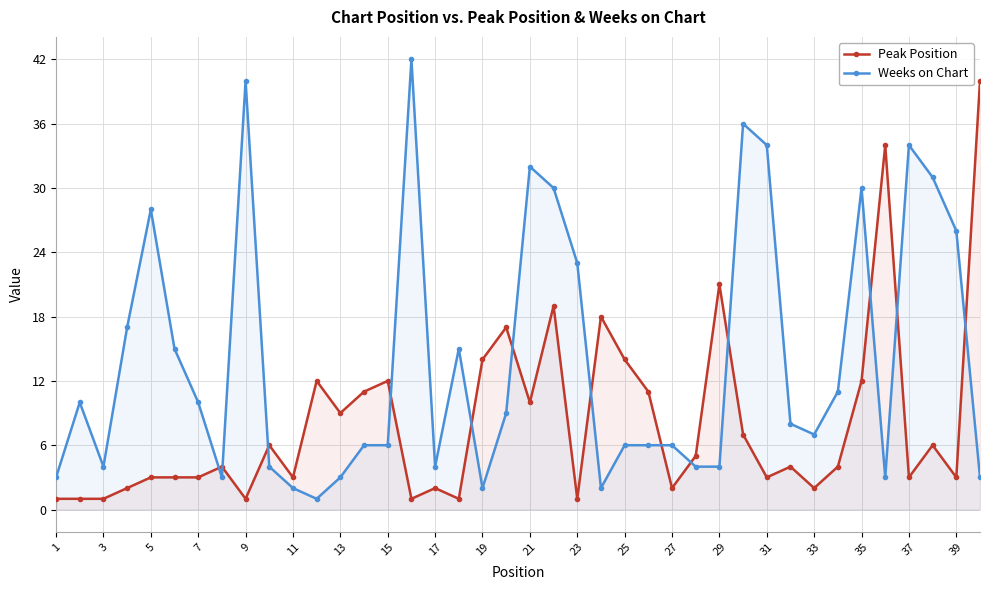

True or false: Weeks on Chart has a value of 7 at 33.

True